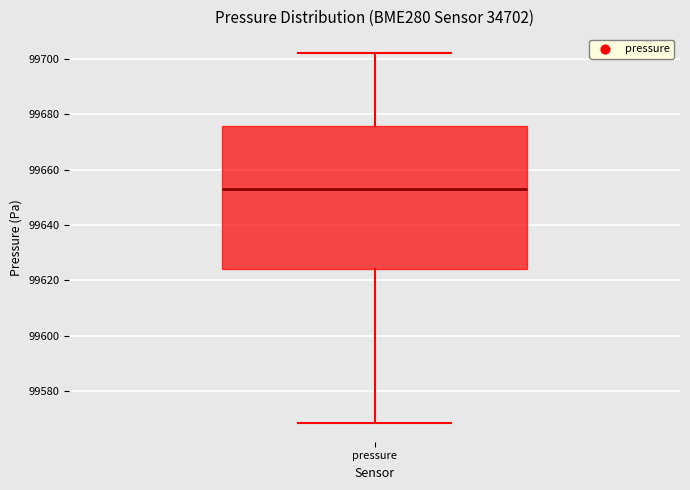

Read this box plot against the y-axis: the position of the median line, the range covered by the box, and the ends of both whiskers. The values are not printed on the chart, so give them approximately, as read against the axis.

median 99654, box 99624 to 99676, whiskers 99568 to 99702